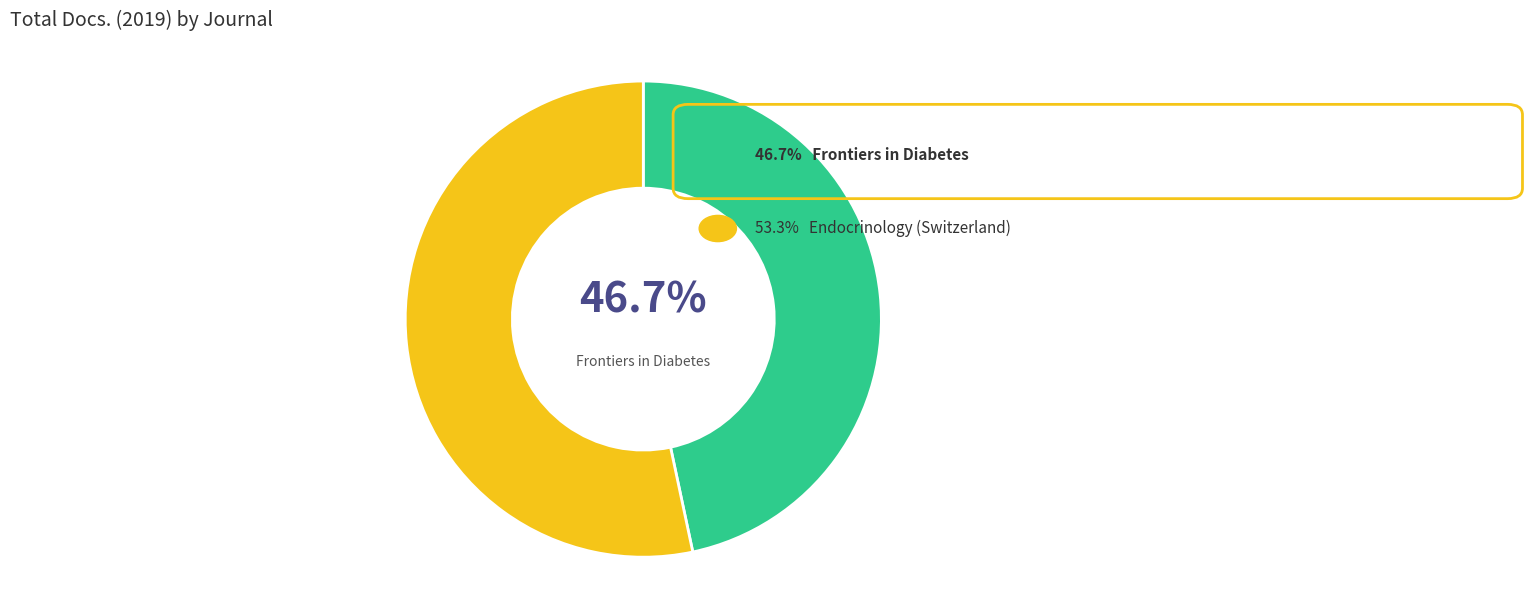

To the nearest percent, what is the difference between the largest and smallest slice percentages?

7%